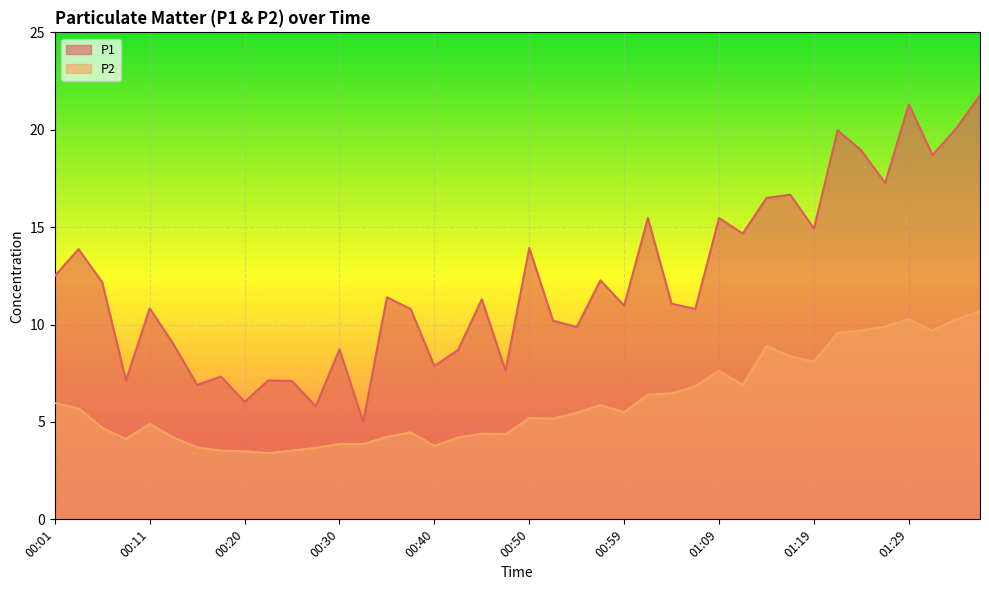

What is the highest value of the P1 series?

21.8